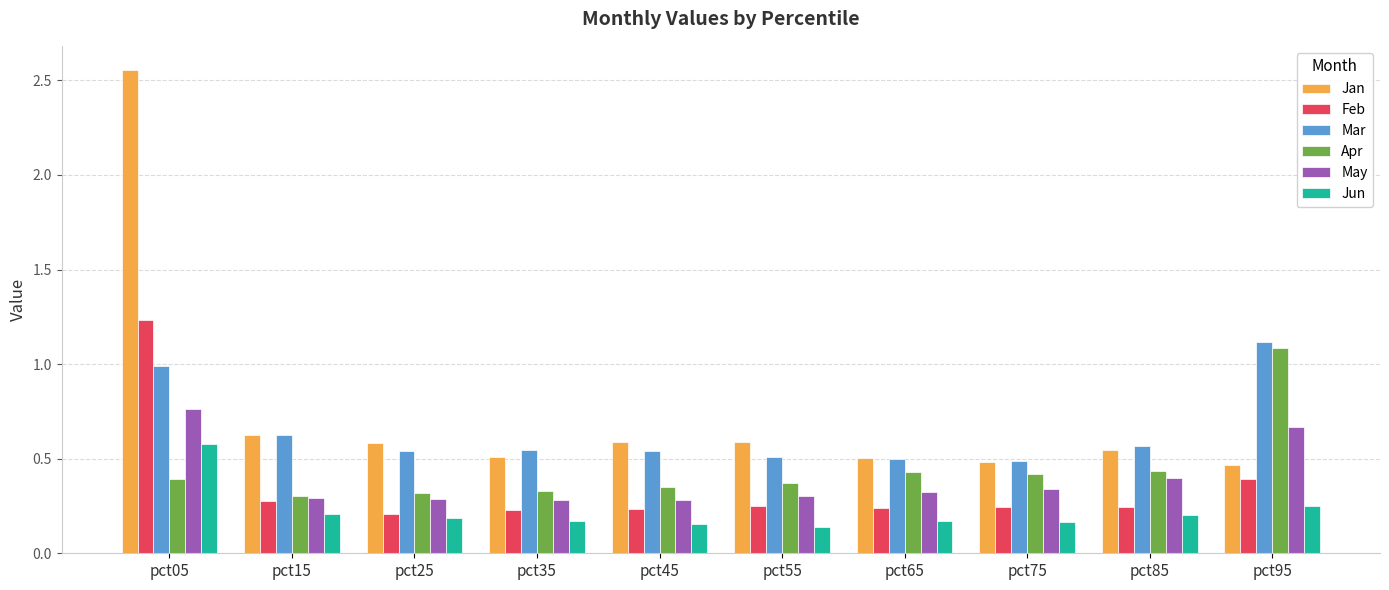

At pct05, list the series in order from smallest to largest.

Apr, Jun, May, Mar, Feb, Jan